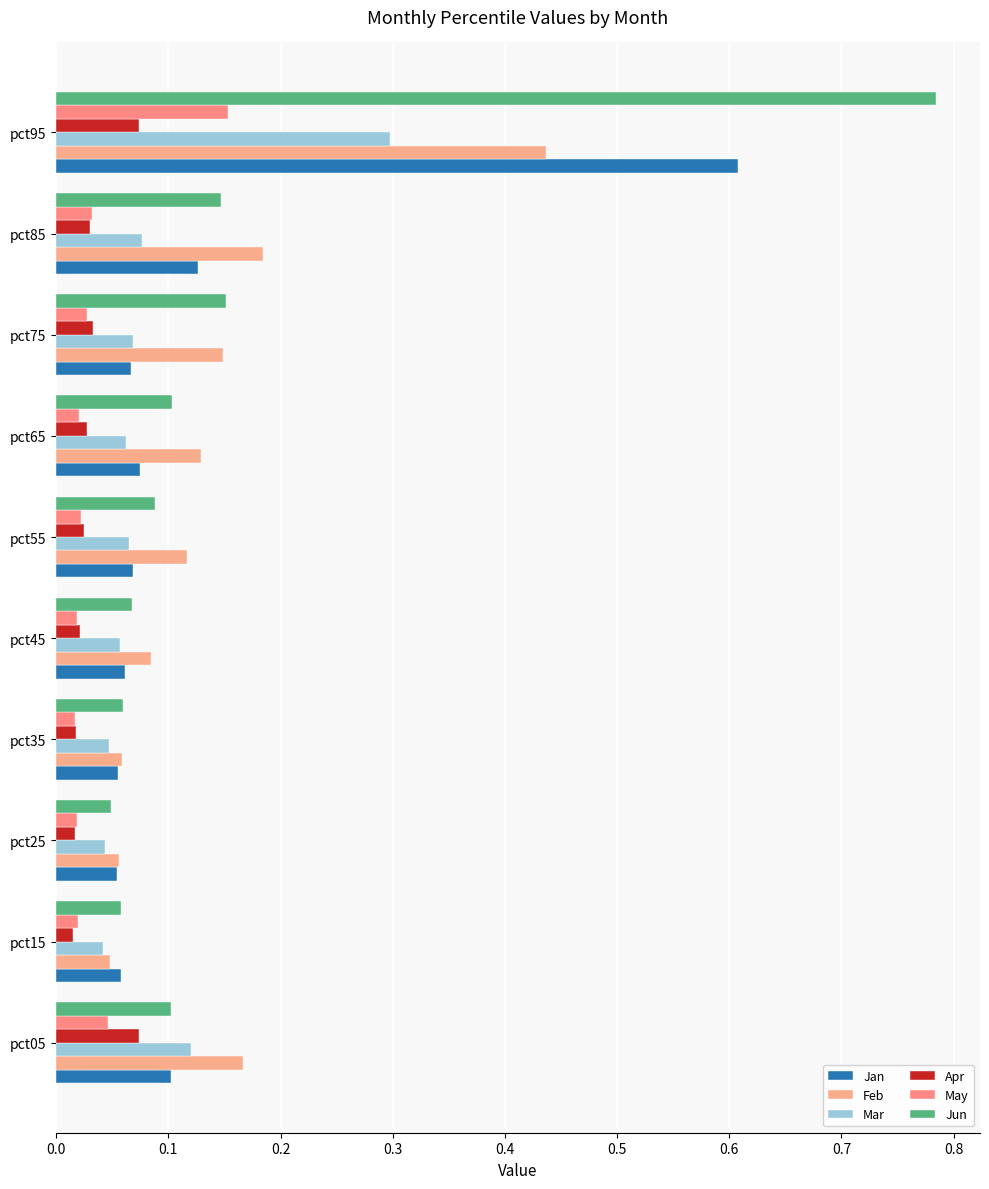

Count the Feb values in the range 0 to 1.

10